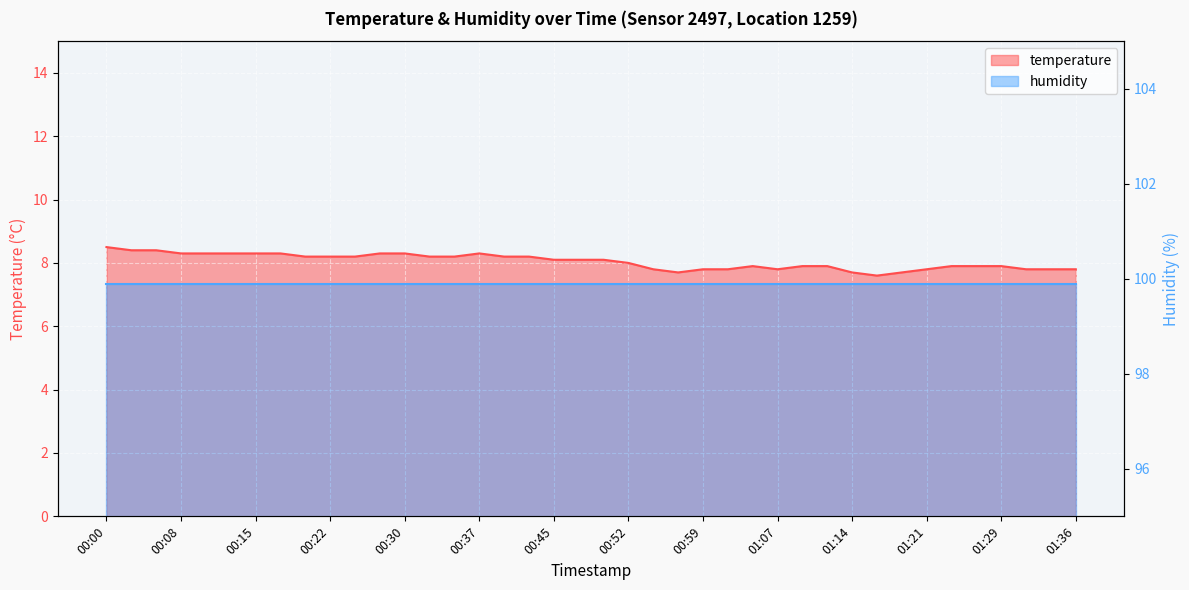

Reading left to right, transcribe all the data shown in this chart.

8.5	8.4	8.4	8.3	8.3	8.3	8.3	8.3	8.2	8.2	8.2	8.3	8.3	8.2	8.2	8.3	8.2	8.2	8.1	8.1	8.1	8.0	7.8	7.7	7.8	7.8	7.9	7.8	7.9	7.9	7.7	7.6	7.7	7.8	7.9	7.9	7.9	7.8	7.8	7.8